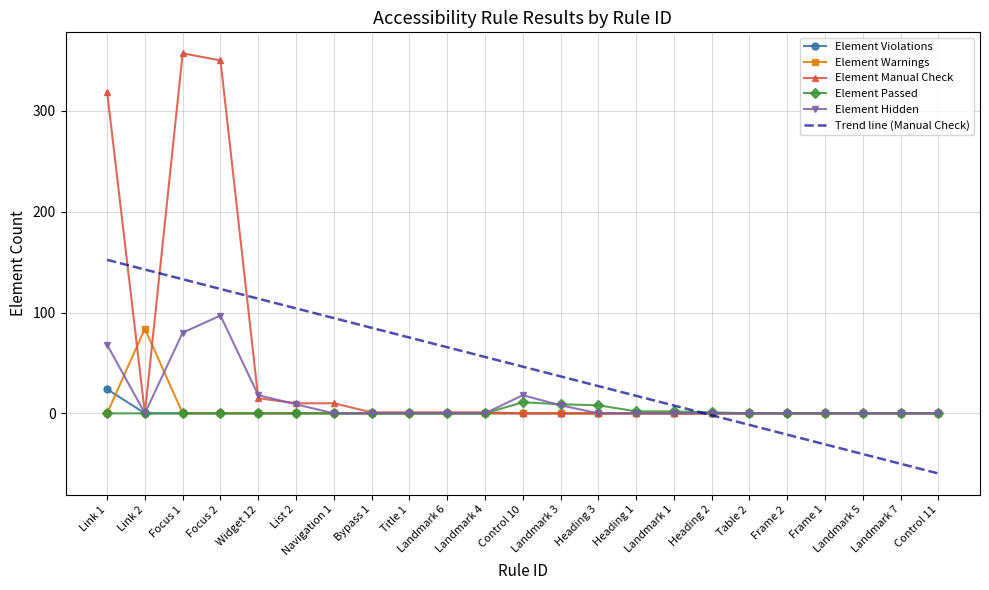

What is the highest value of the Element Passed series?

11.0